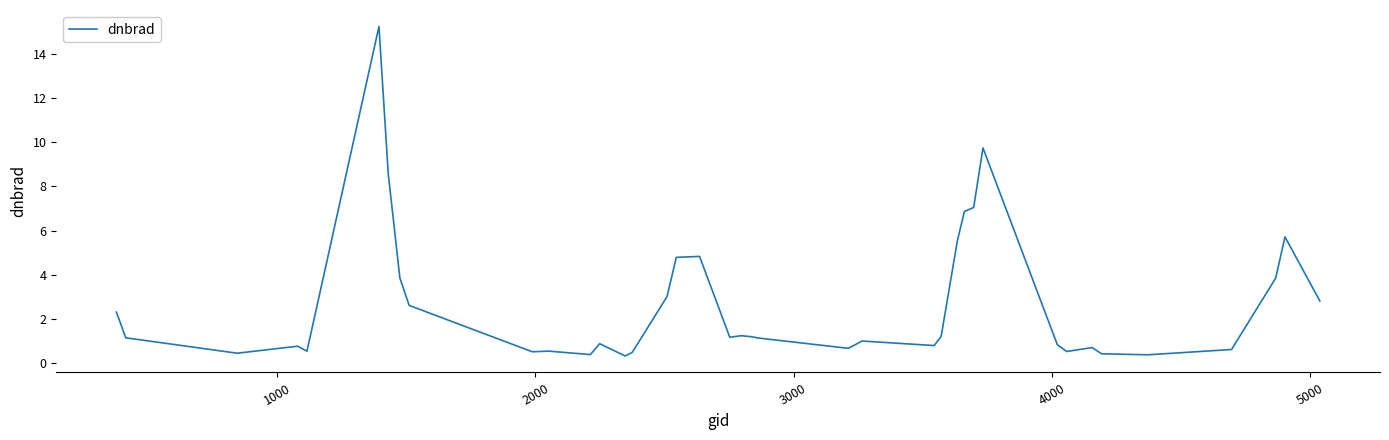

What is the smallest value displayed?

0.3